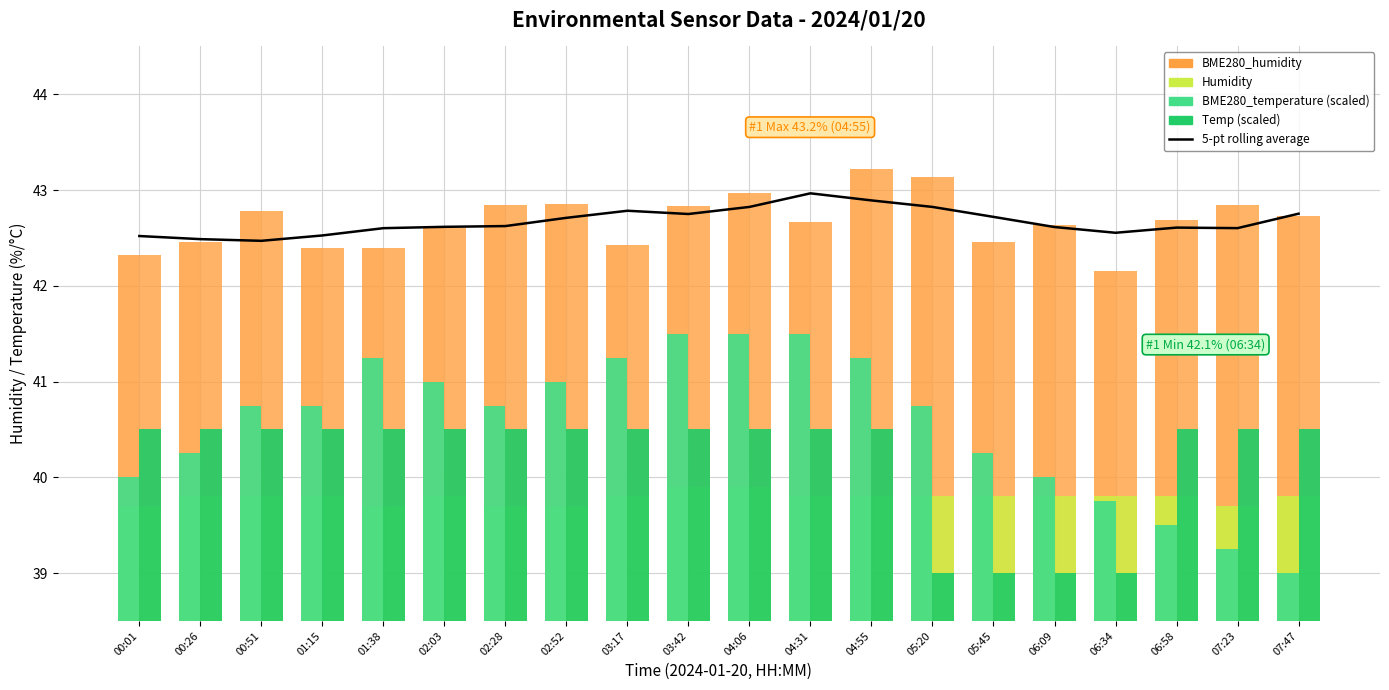

What are all the series names shown in the legend?

5-pt rolling average, BME280_humidity, Humidity, BME280_temperature (scaled), Temp (scaled)